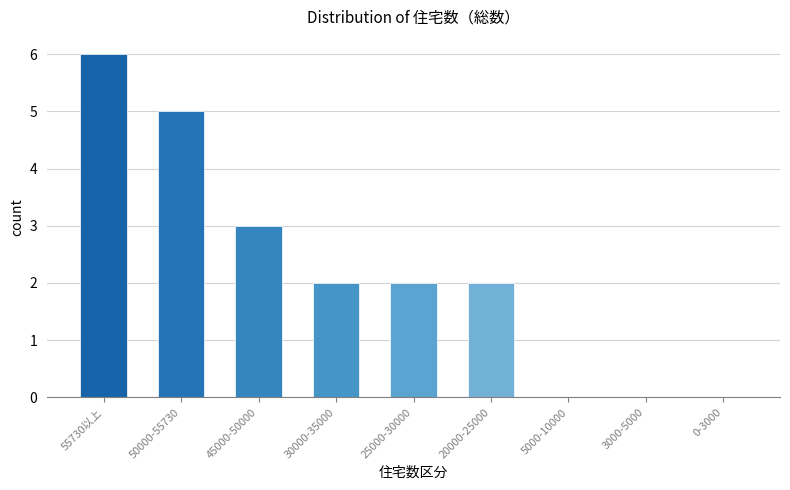

Reading left to right, what are all the values shown in this chart?

55730以上=6	50000-55730=5	45000-50000=3	30000-35000=2	25000-30000=2	20000-25000=2	5000-10000=0	3000-5000=0	0-3000=0